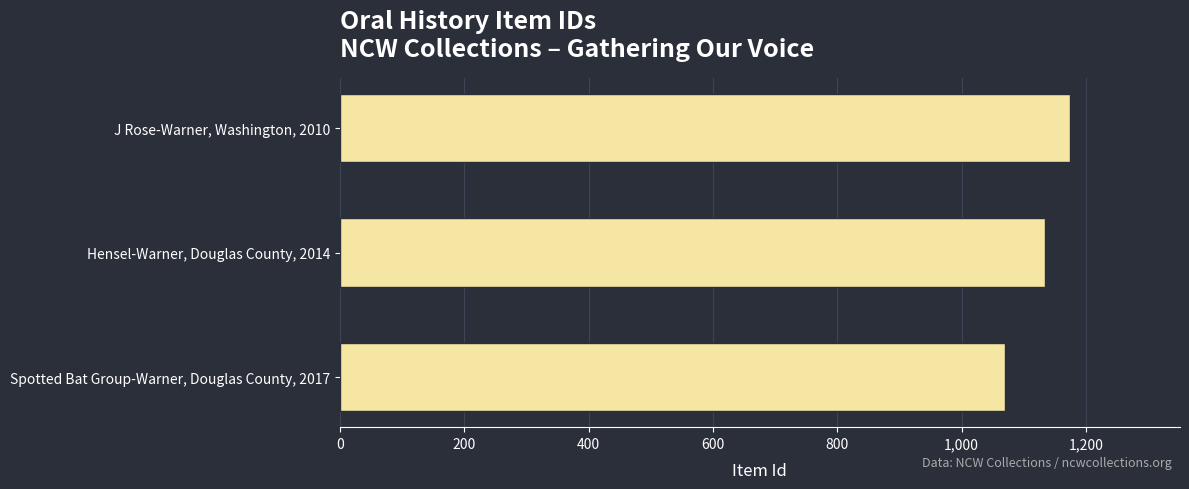

What is the ratio of the value at Spotted Bat Group-Warner, Douglas County, 2017 to the value at J Rose-Warner, Washington, 2010?

0.9